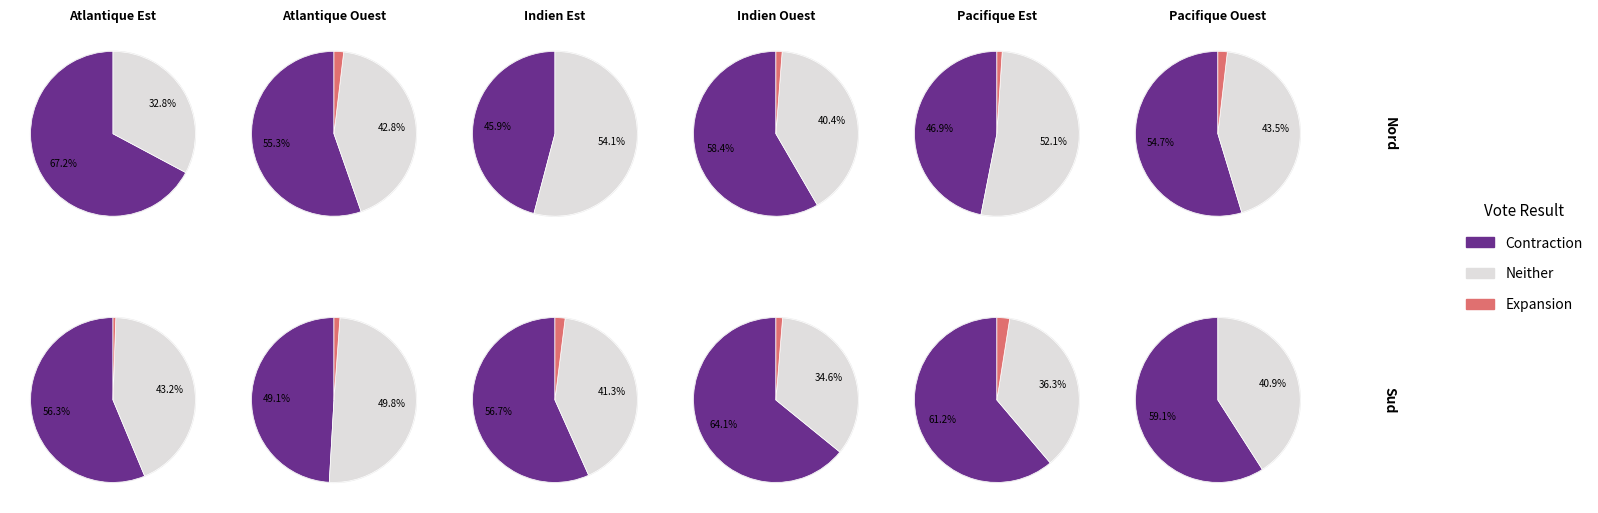

True or false: 0 accounts for 43% of the total.

True